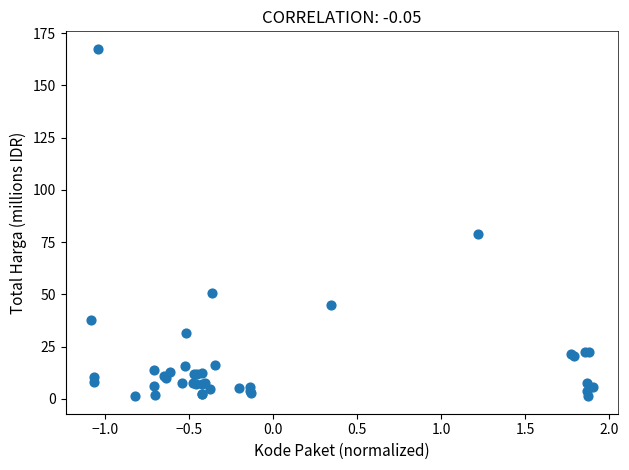

What Y value in the scatter plot is closest to 84?

79.0